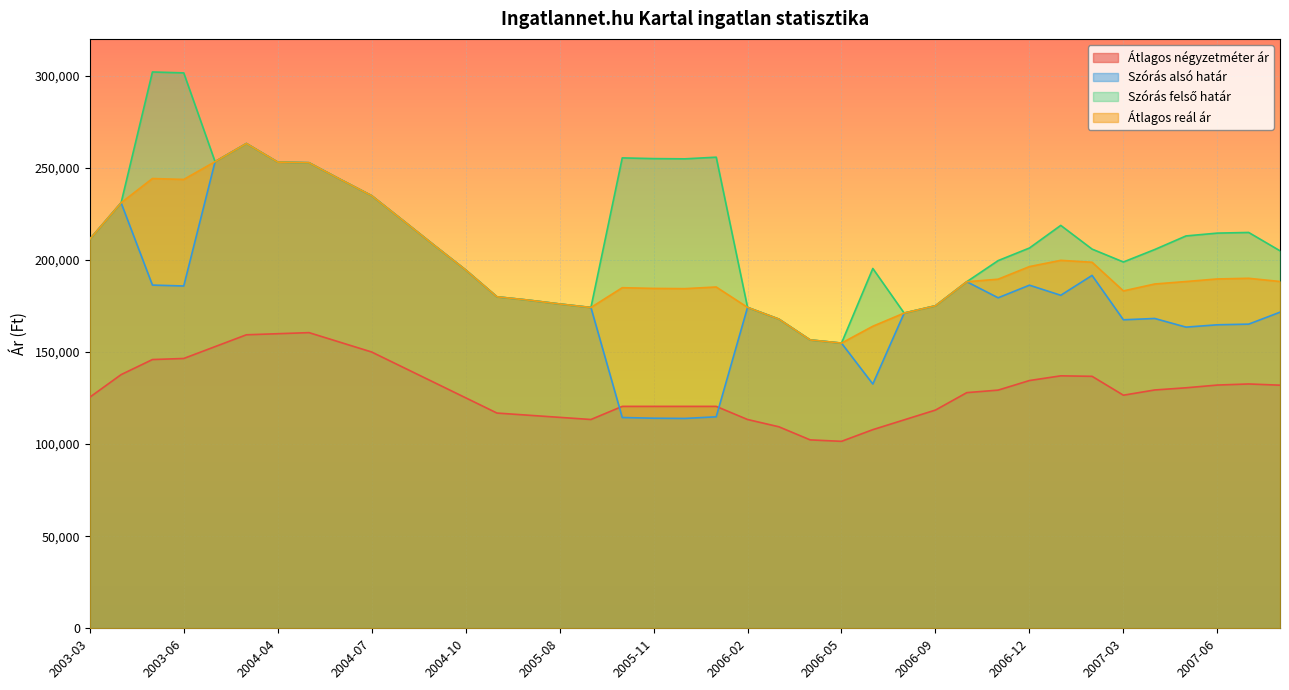

Where is the first local maximum for Szórás alsó határ?

2003-04